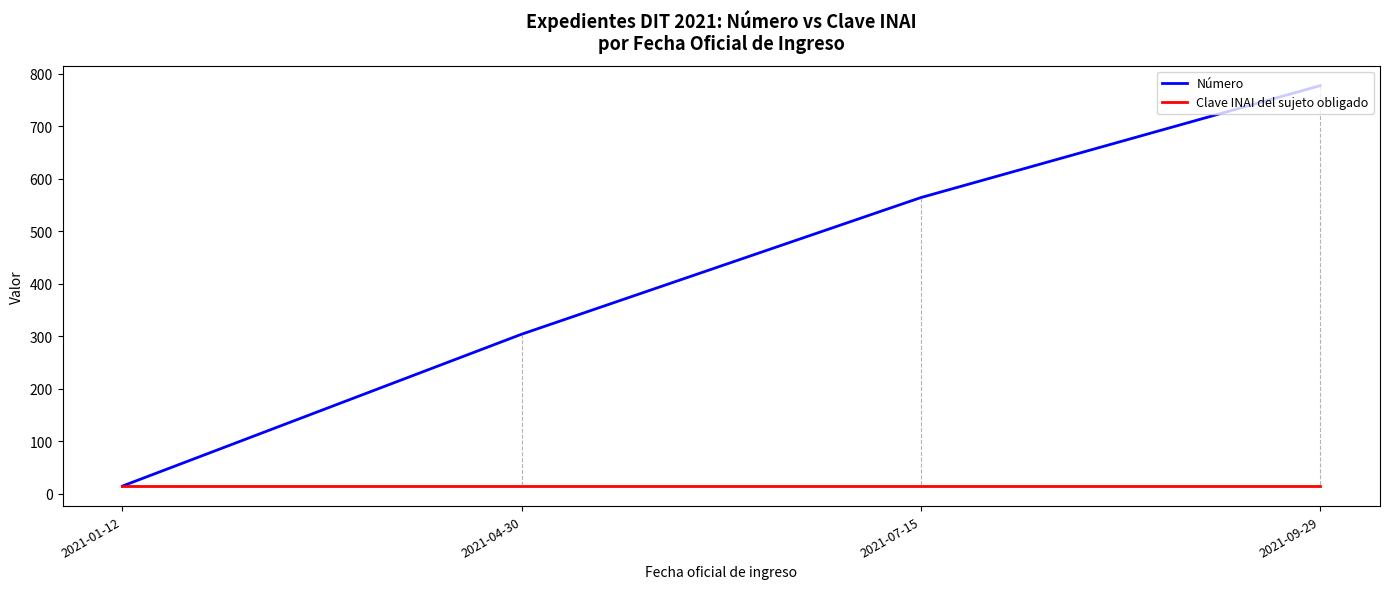

Is this an area chart (filled region under the line)?

No